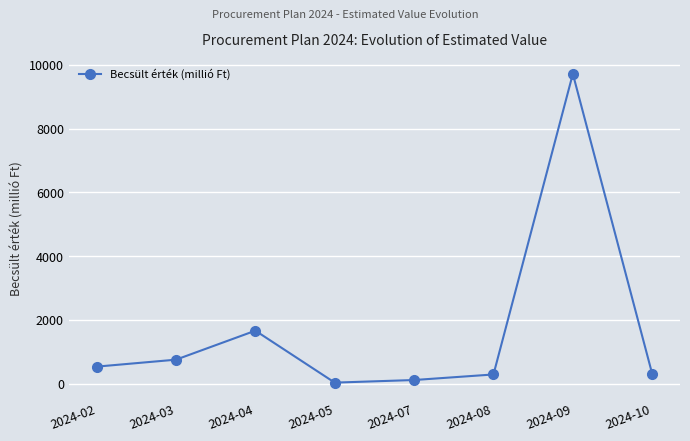

Where does the data first go above 534?

2024-02